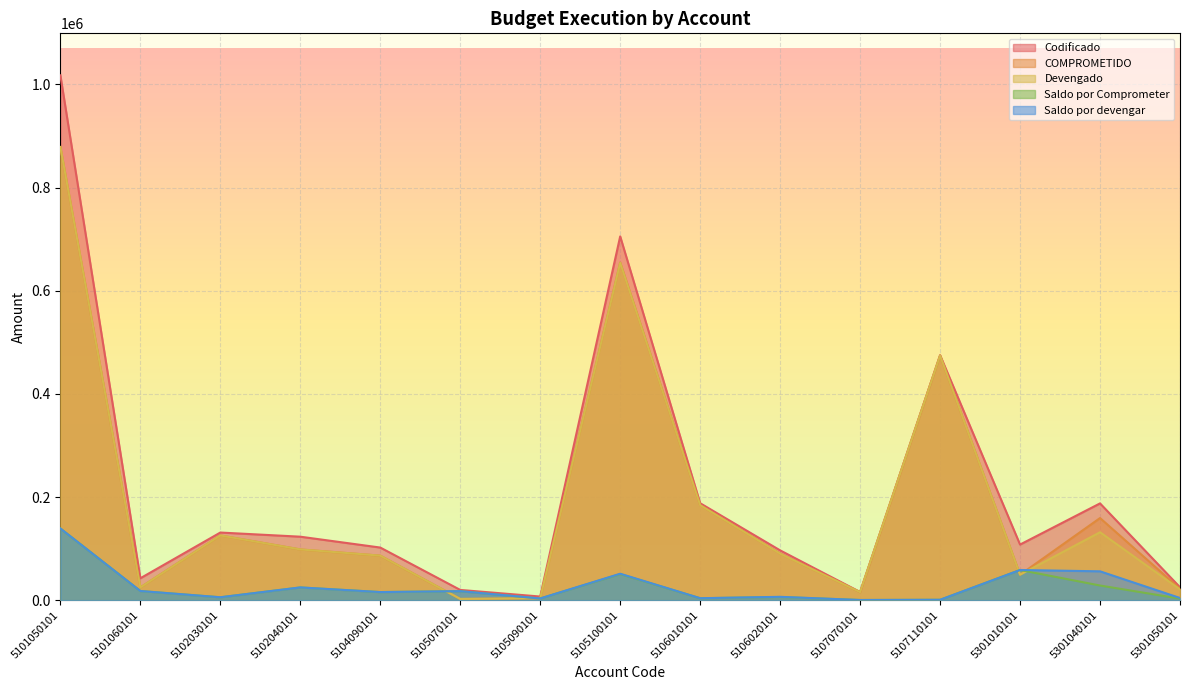

What is the difference between the second highest and minimum values in the Saldo por devengar series?

58178.4